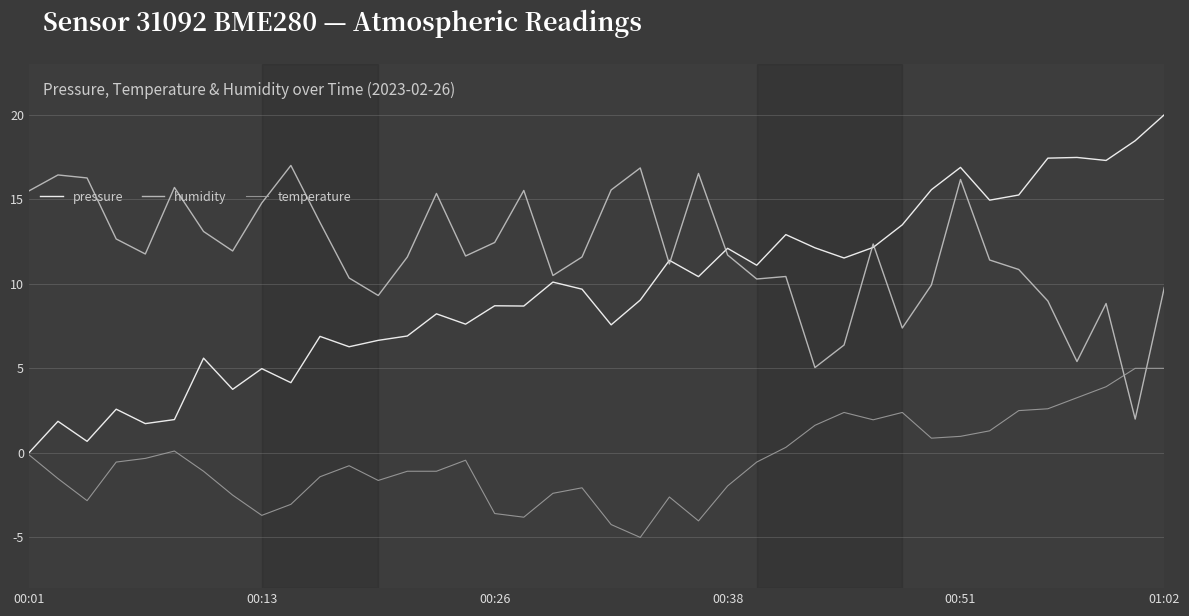

Rank the series by their maximum value, from highest to lowest.

pressure, humidity, temperature